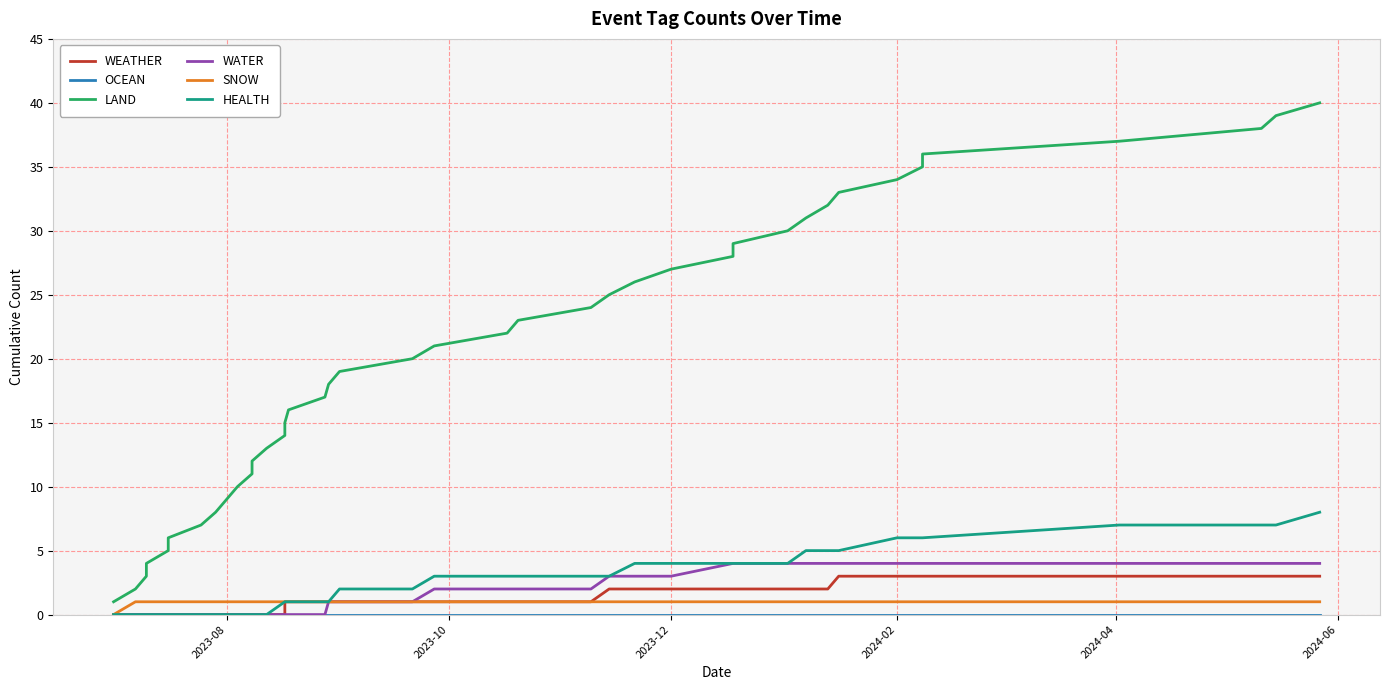

Which series has the largest range (max minus min)?

LAND